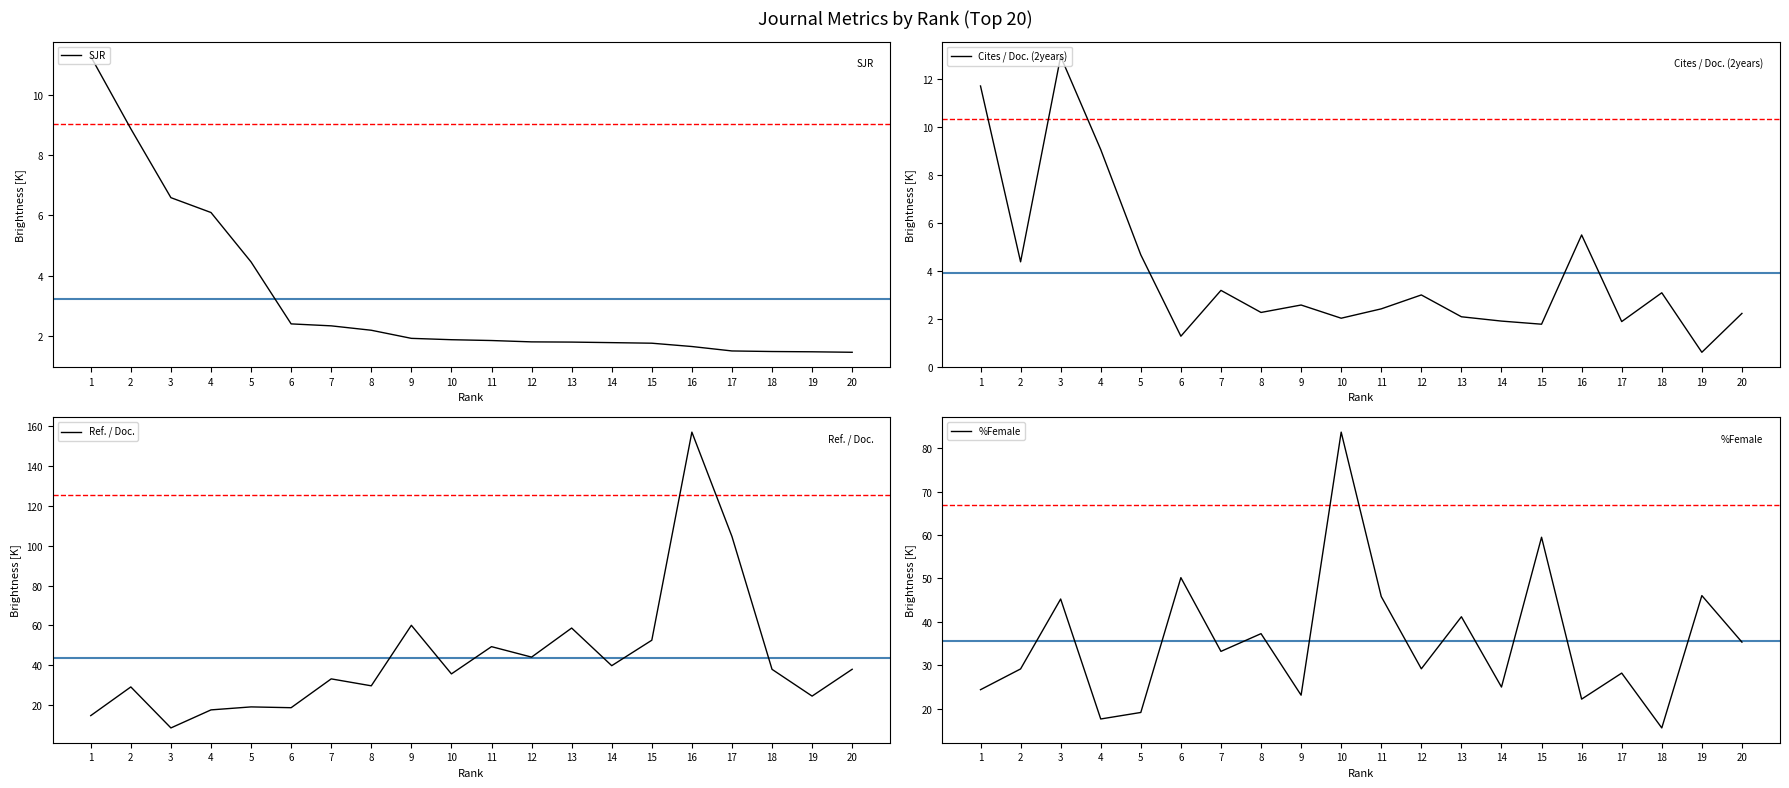

How many series are shown in this chart?

4